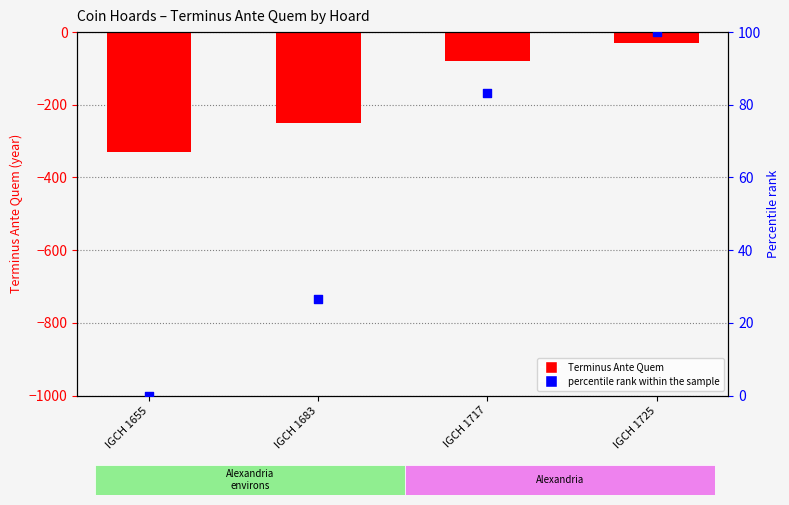

What are all the series names shown in the legend?

Terminus Ante Quem, percentile rank within the sample